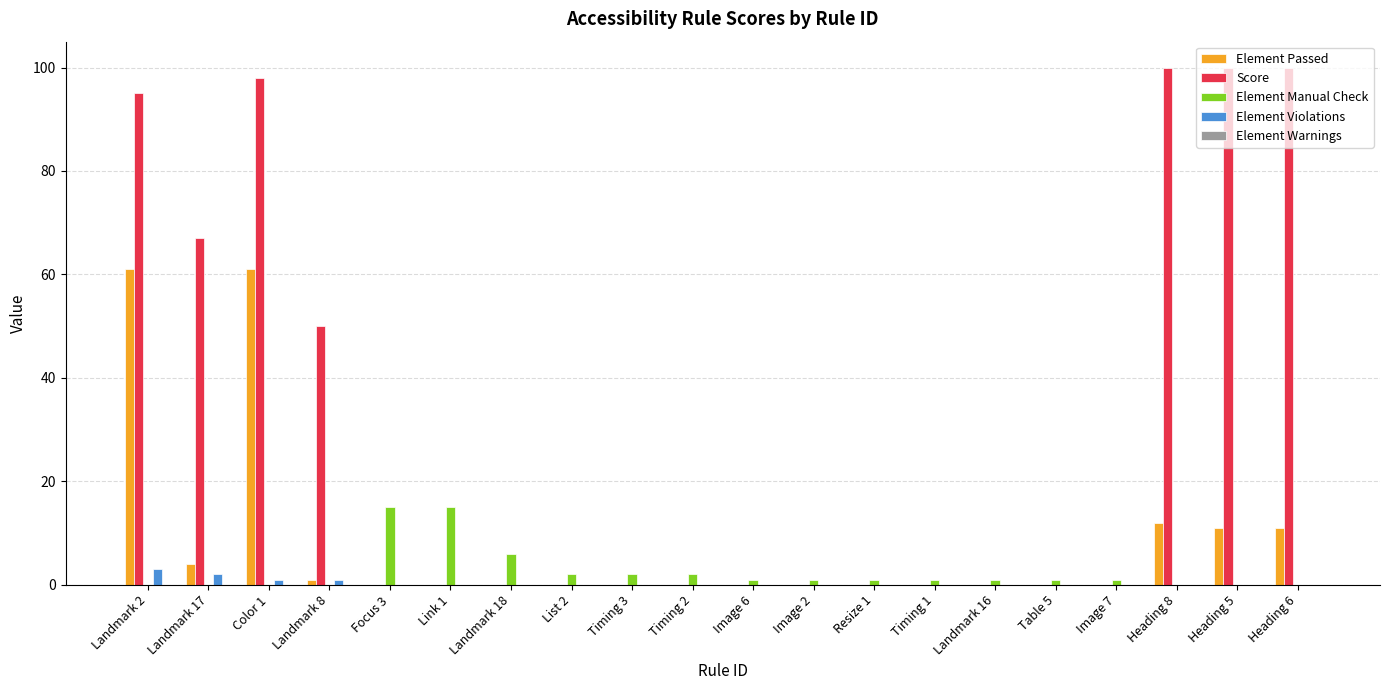

What is the greatest value displayed?

100